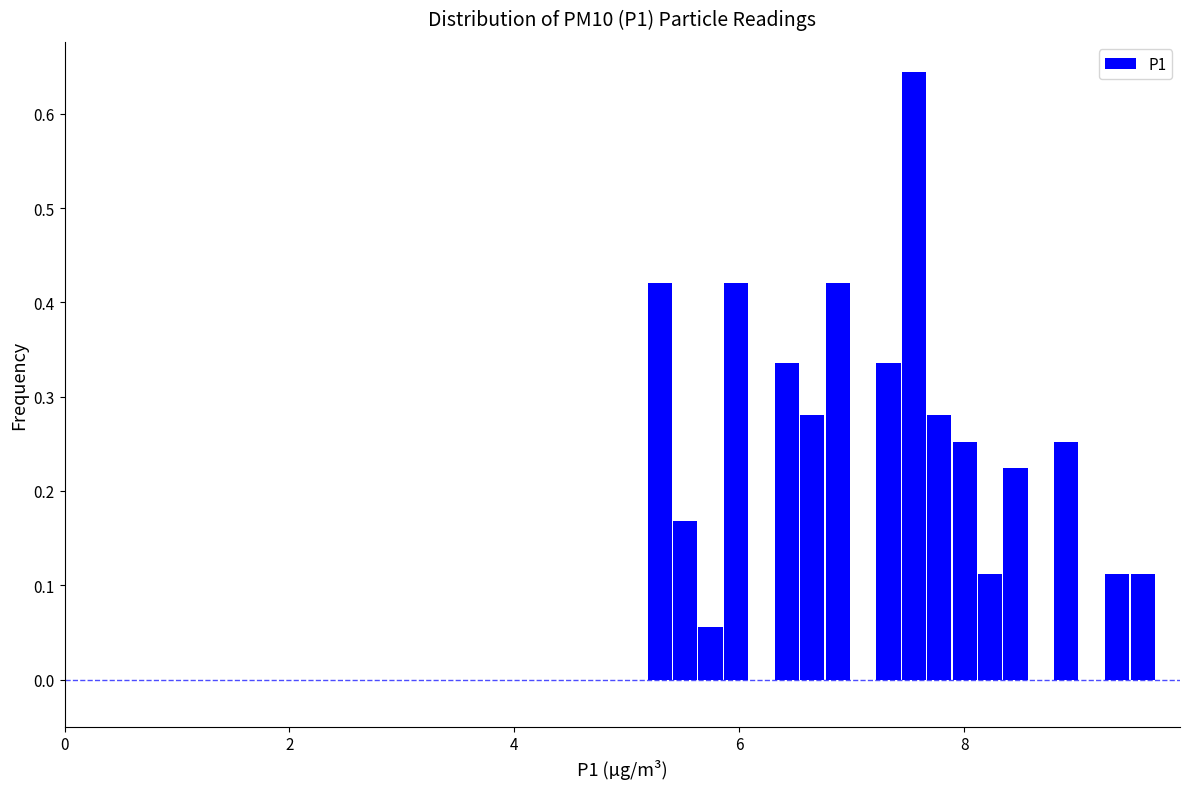

Read against the x-axis, roughly where is the centre of the tallest bar?

7.6